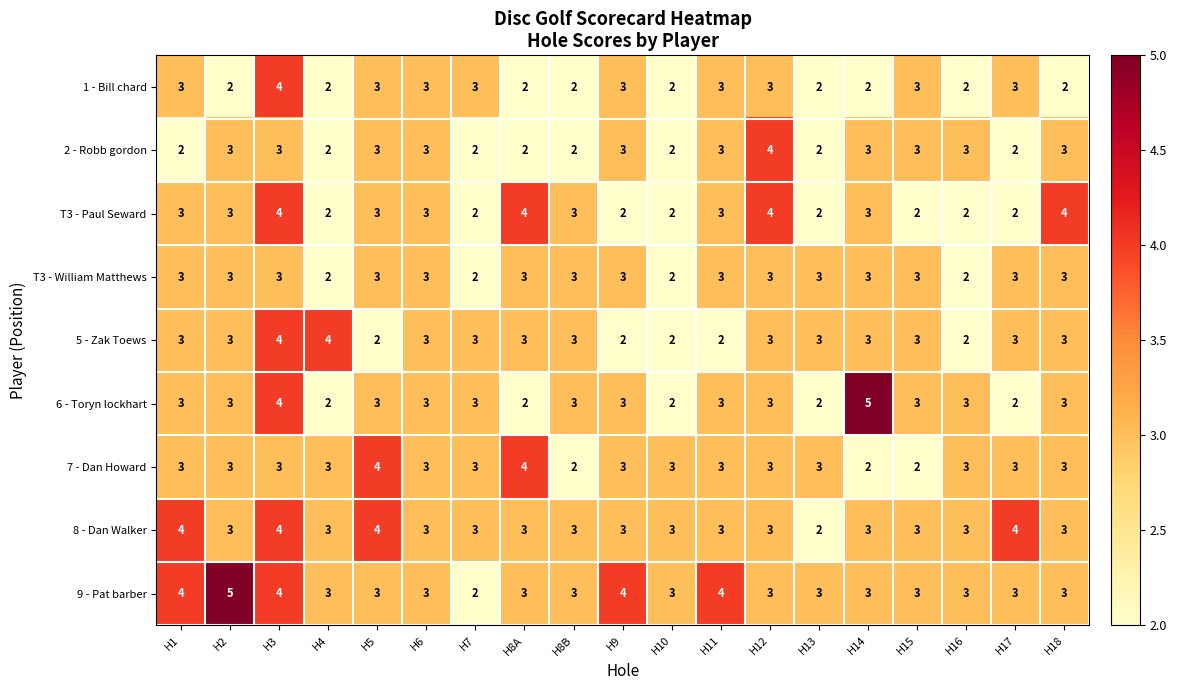

What is the sum of the 2 - Robb gordon values at H3 and H13?

5